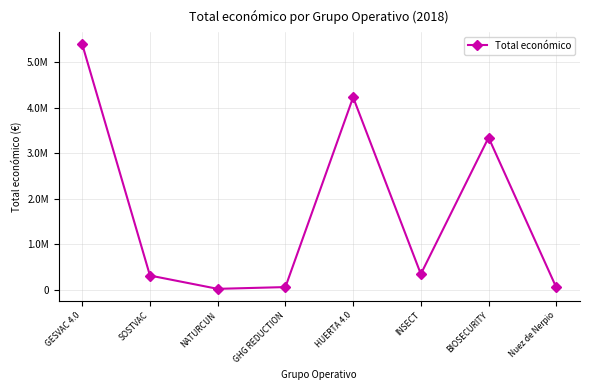

Is this an area chart (filled region under the line)?

No